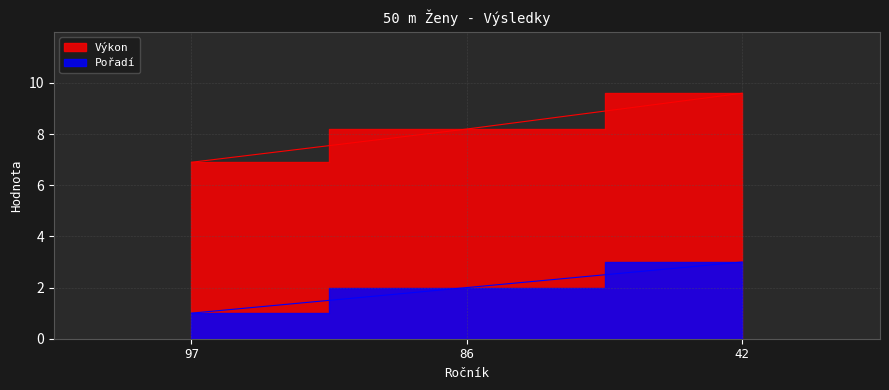

What is the sum of the Výkon values at 97 and 42?

16.5